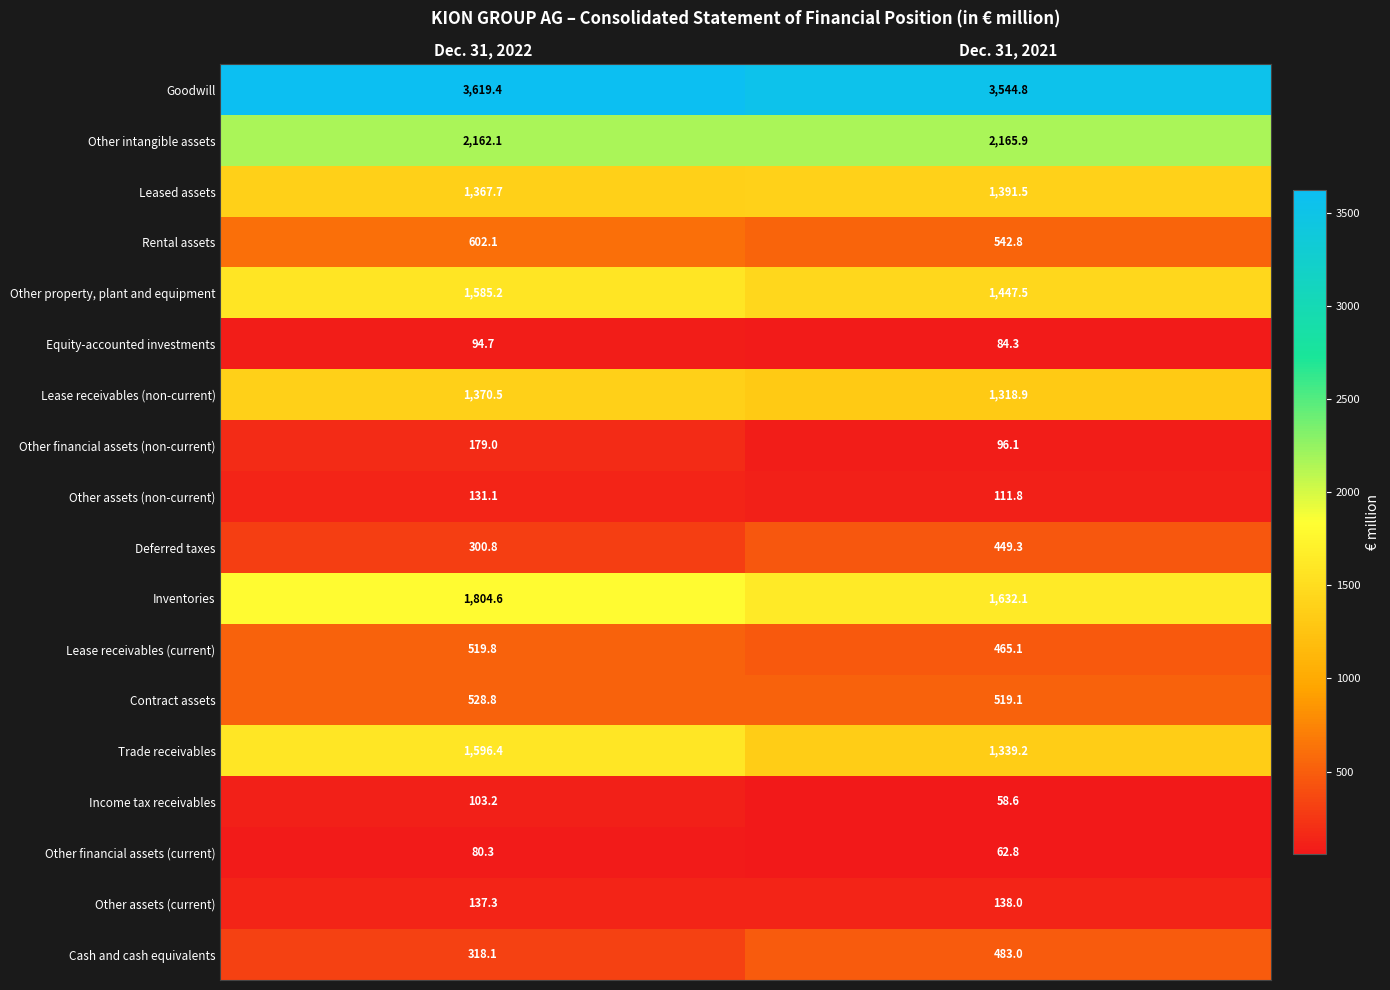

What is the greatest value displayed?

3619.4